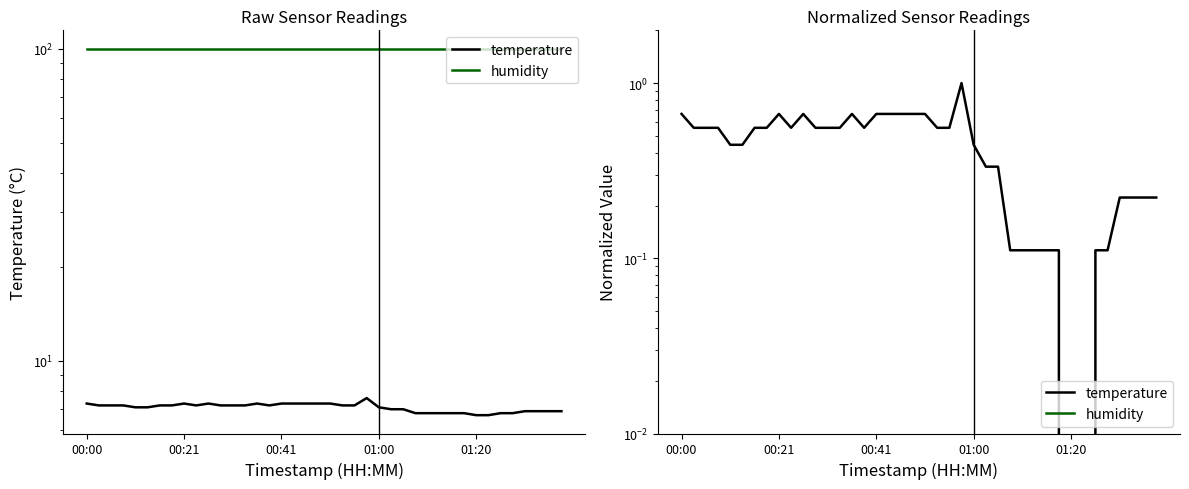

What is the total value across all series at 6?

0.6